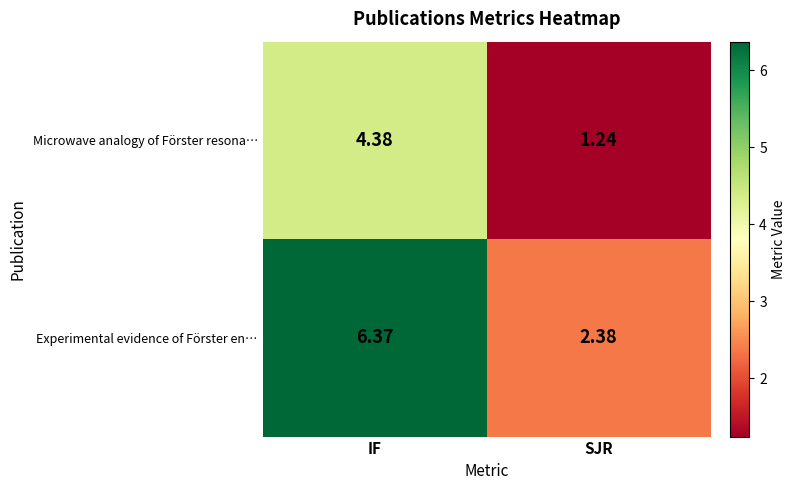

Between IF and SJR, which series saw the biggest shift?

Experimental evidence of Förster en…